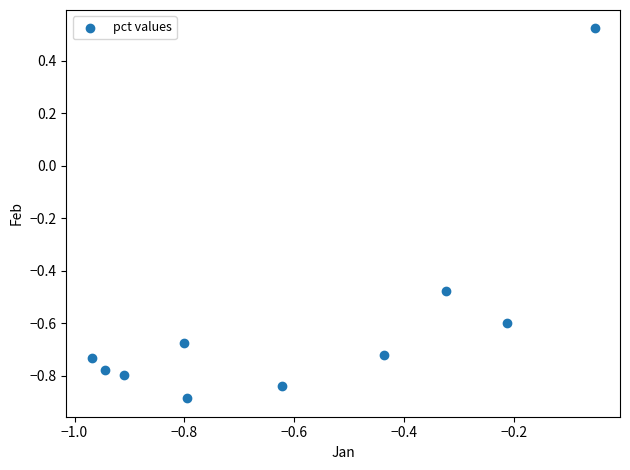

What is the range of Y values (max minus min)?

1.4